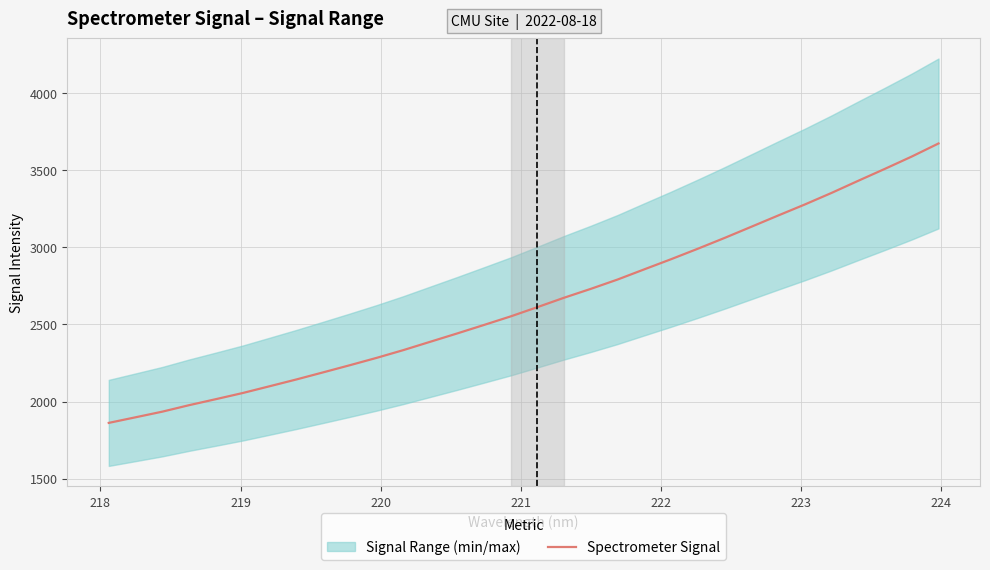

What is the highest value of the Spectrometer Signal series?

3674.5